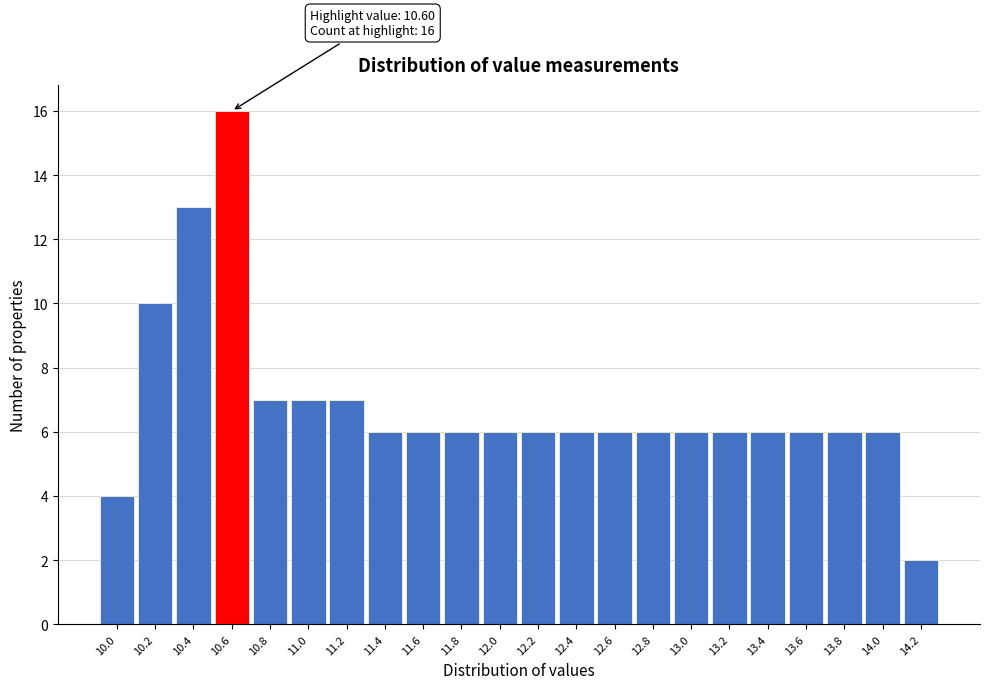

Reading left to right, transcribe all the data shown in this chart.

10.0=4	10.2=10	10.4=13	10.6=16	10.8=7	11.0=7	11.2=7	11.4=6	11.6=6	11.8=6	12.0=6	12.2=6	12.4=6	12.6=6	12.8=6	13.0=6	13.2=6	13.4=6	13.6=6	13.8=6	14.0=6	14.2=2